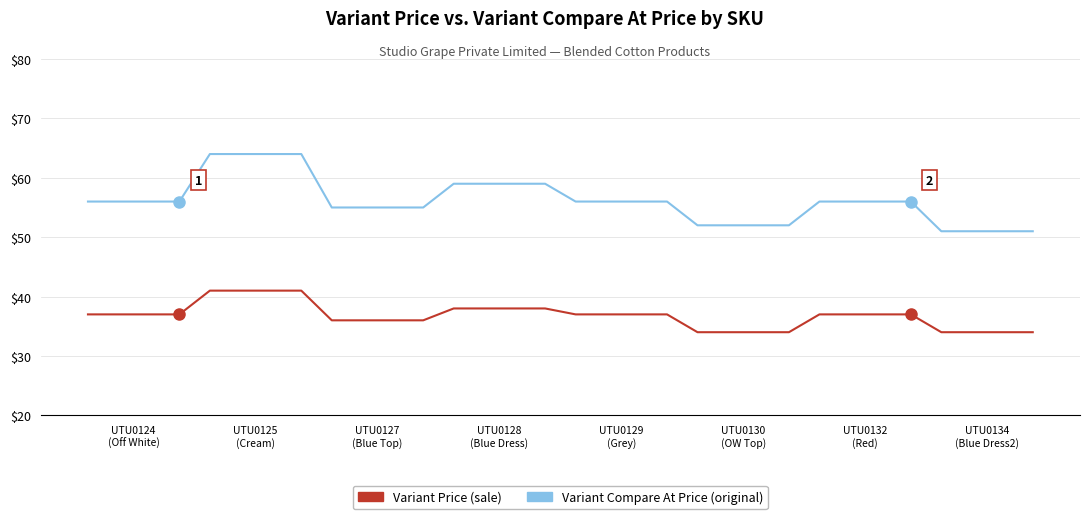

What is the smallest value displayed?

34